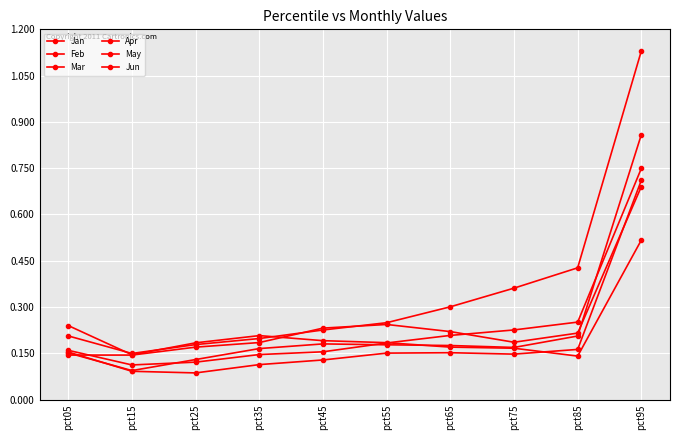

What is the total value across all series at pct65?

1.2